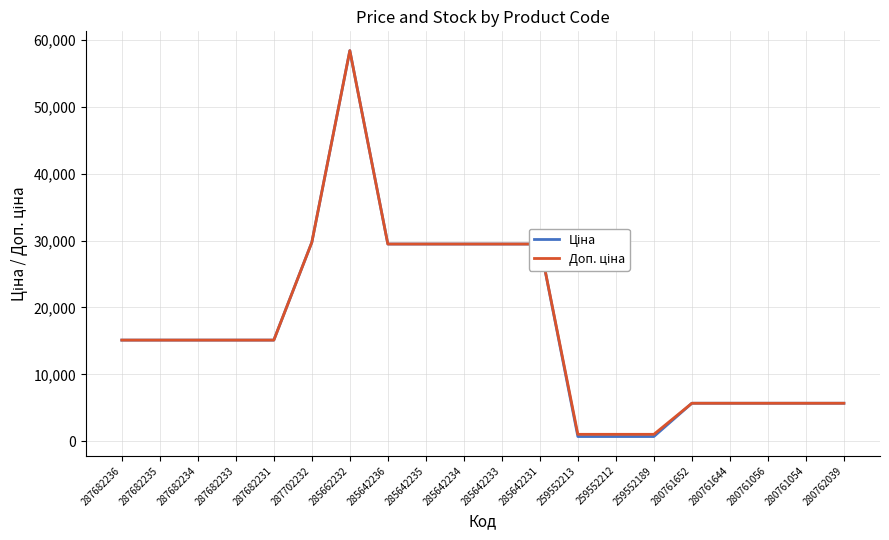

What is the total value across all series at 287682233?

30240.0